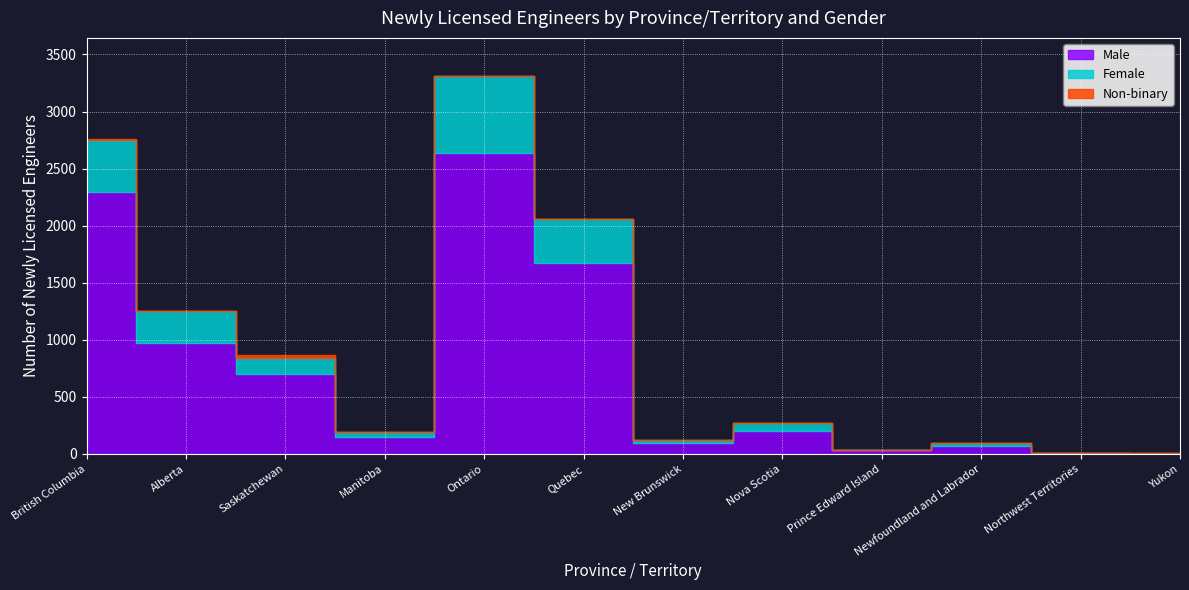

Reading left to right, extract all data points from this chart.

Male: British Columbia=2299	Alberta=973	Saskatchewan=699	Manitoba=146	Ontario=2634	Quebec=1669	New Brunswick=92	Nova Scotia=204	Prince Edward Island=32	Newfoundland and Labrador=71	Northwest Territories=10	Yukon=3
Female: British Columbia=450	Alberta=276	Saskatchewan=140	Manitoba=43	Ontario=680	Quebec=392	New Brunswick=26	Nova Scotia=66	Prince Edward Island=1	Newfoundland and Labrador=27	Northwest Territories=1	Yukon=3
Non-binary: British Columbia=9	Alberta=0	Saskatchewan=31	Manitoba=0	Ontario=0	Quebec=0	New Brunswick=1	Nova Scotia=1	Prince Edward Island=0	Newfoundland and Labrador=0	Northwest Territories=0	Yukon=0